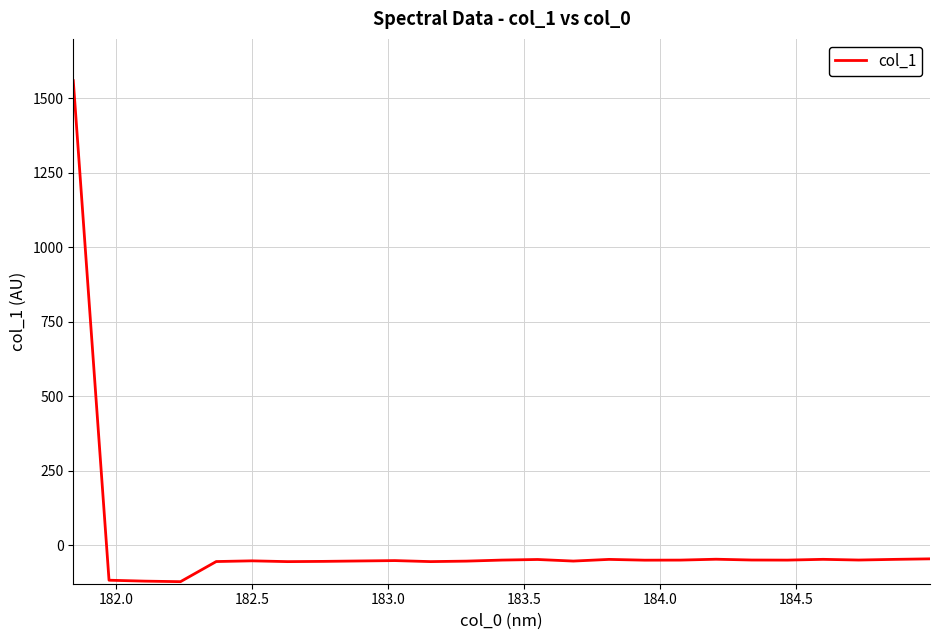

What is the maximum value shown in the chart?

1559.7